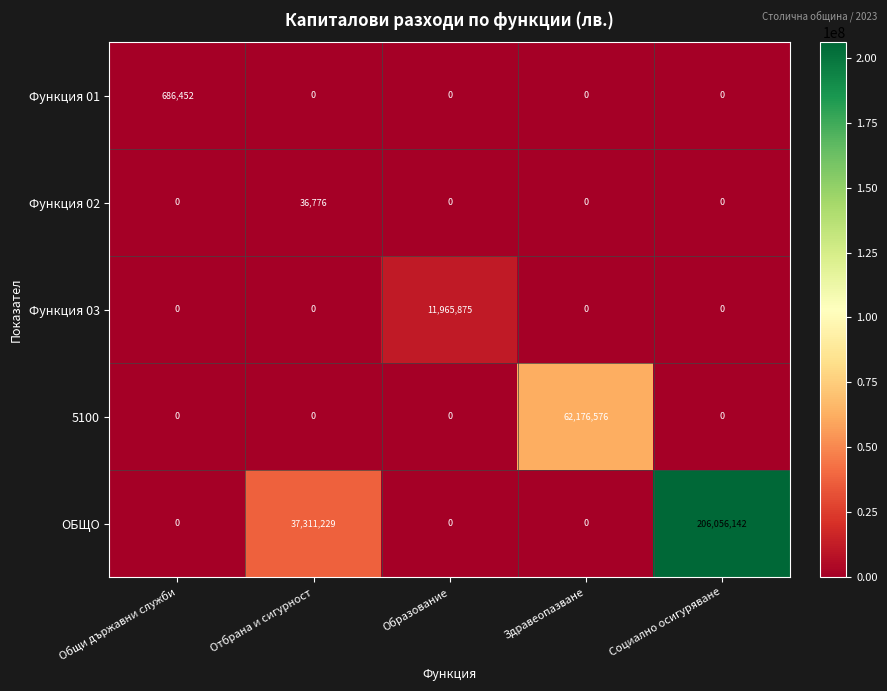

True or false: Функция 02 has a value of 24837 at Образование.

False